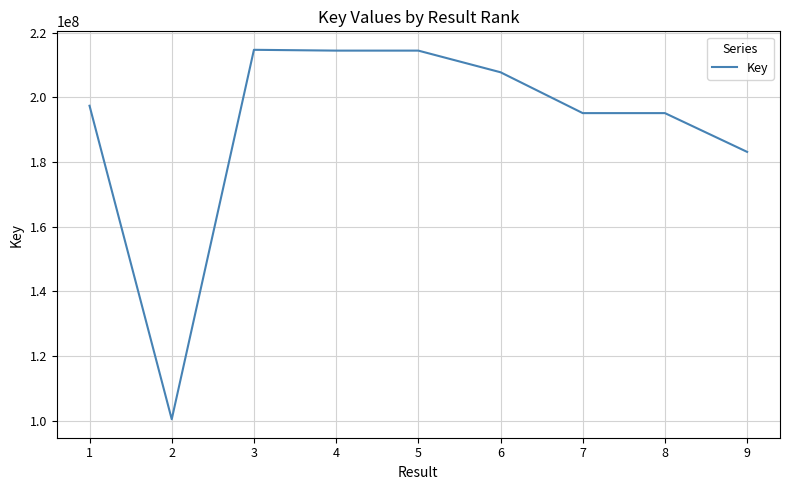

Between 2 and 3, which is larger?

3